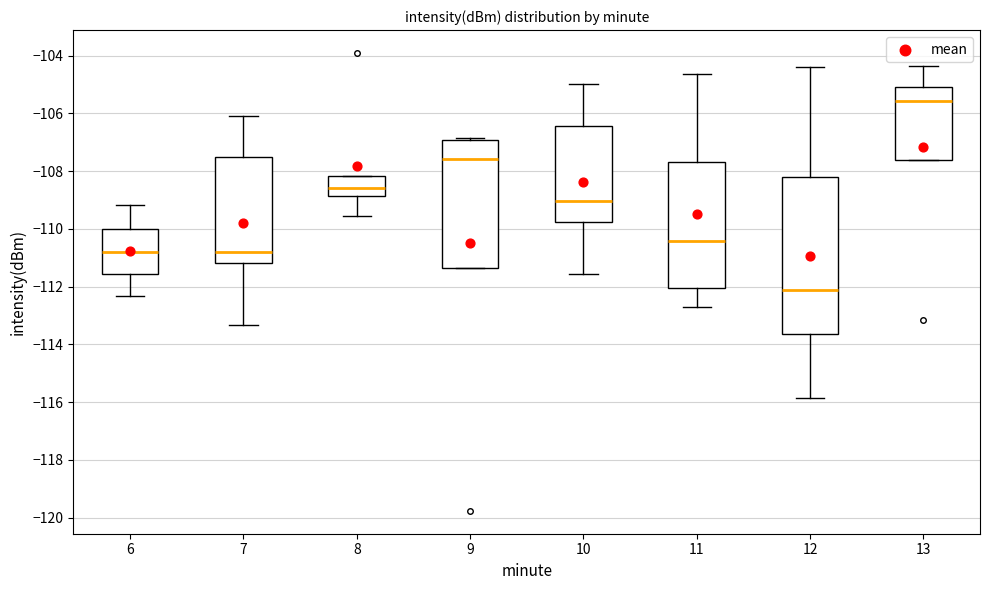

Which box has the highest median line?

13